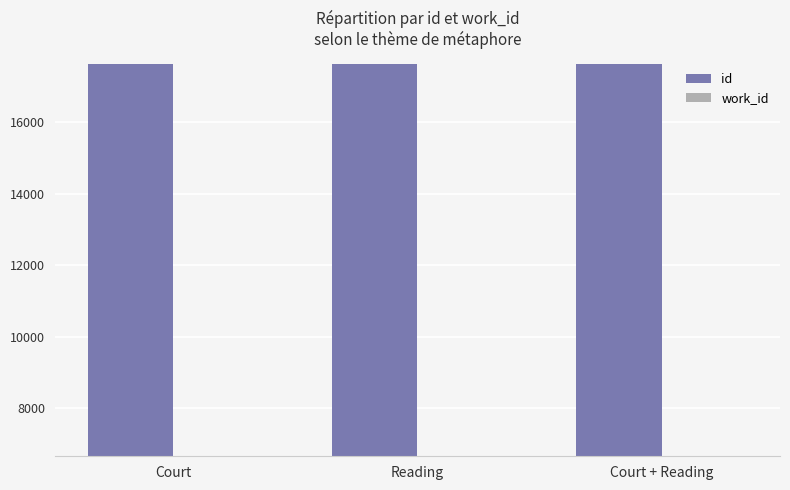

What is the sum of the work_id values at Court and Court + Reading?

13320